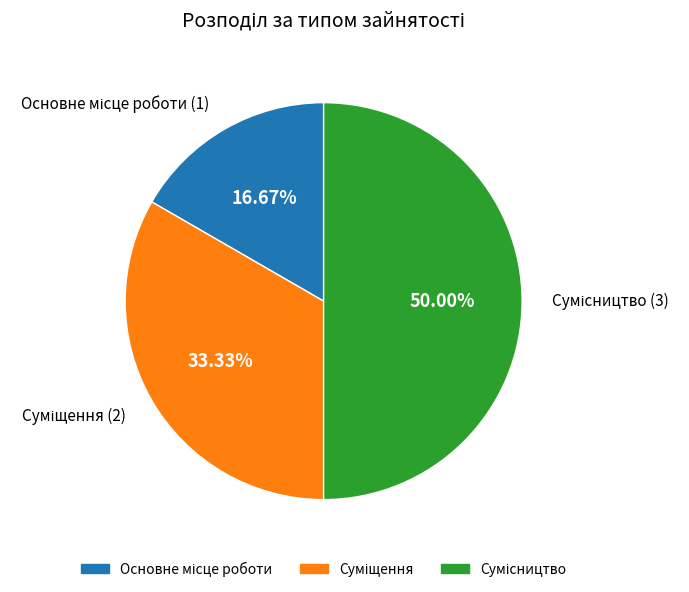

What percentage is the Основне місце роботи slice, to the nearest percent?

17%